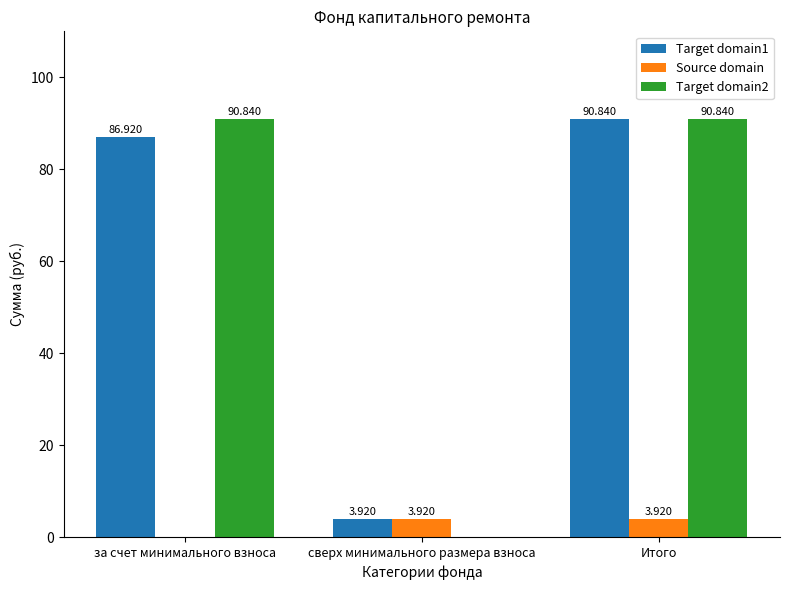

Which series has the largest range (max minus min)?

Target domain2